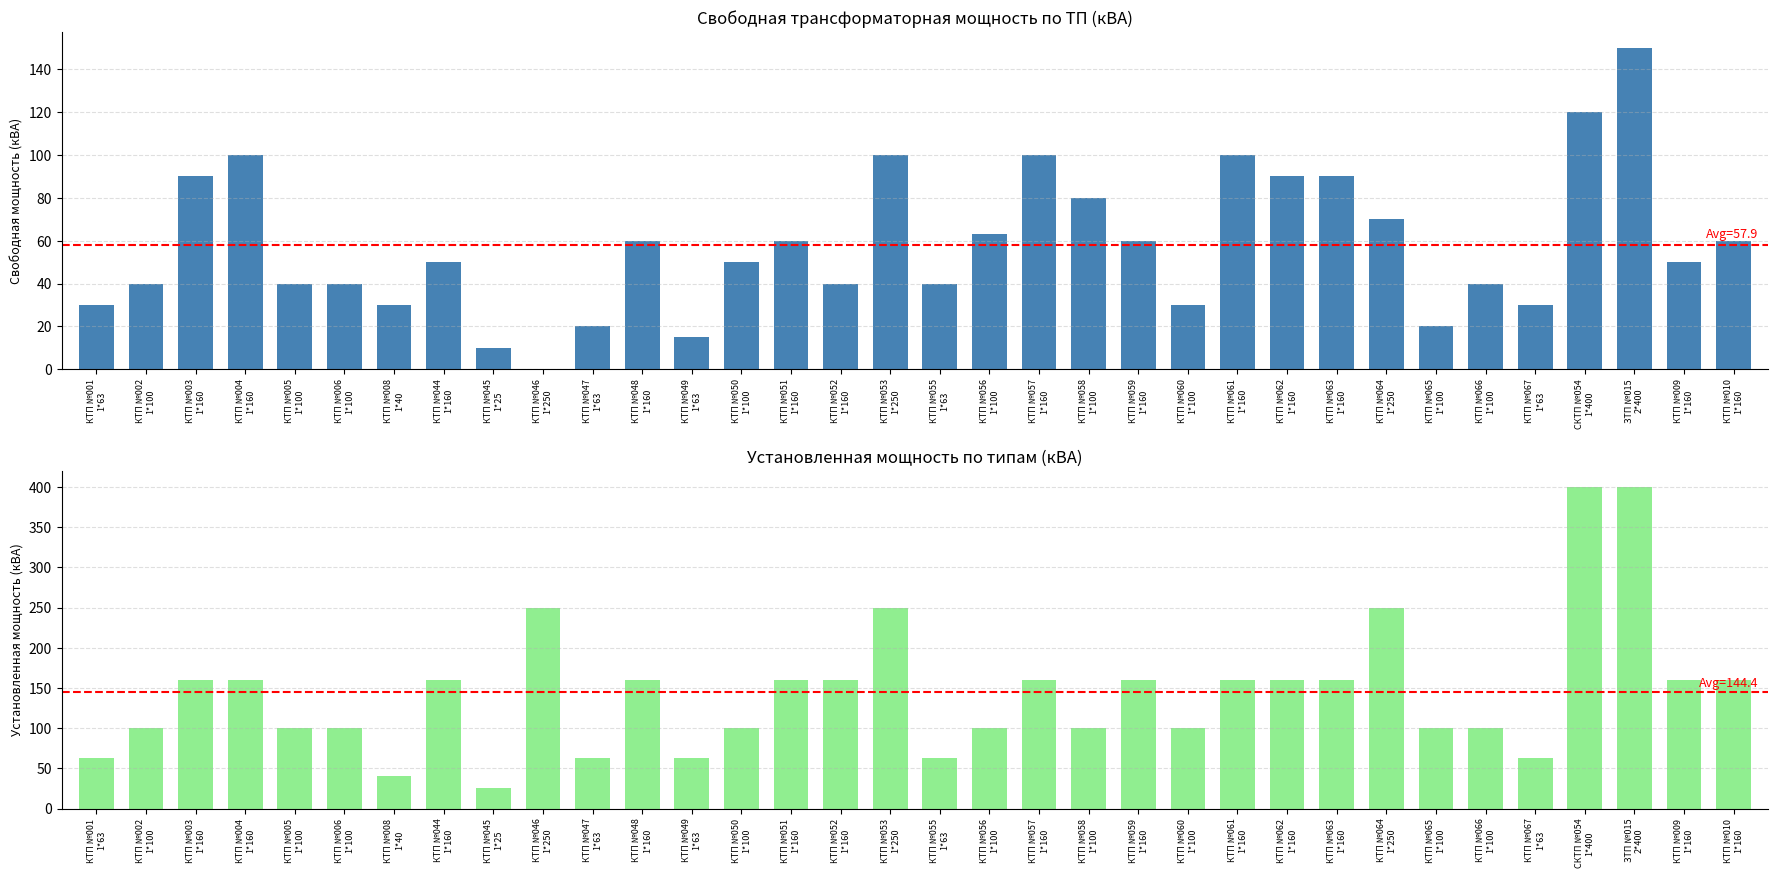

The Свободная мощность (кВА) series shows 29 at КТП №056
1*100. True or false?

False